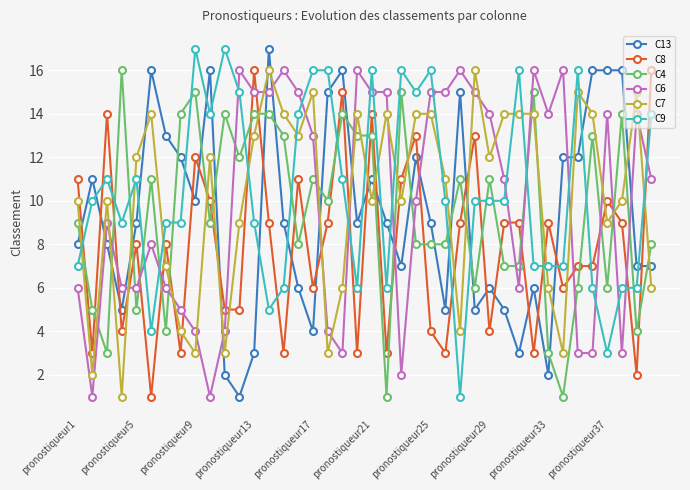

Does the chart have visible grid lines?

Yes